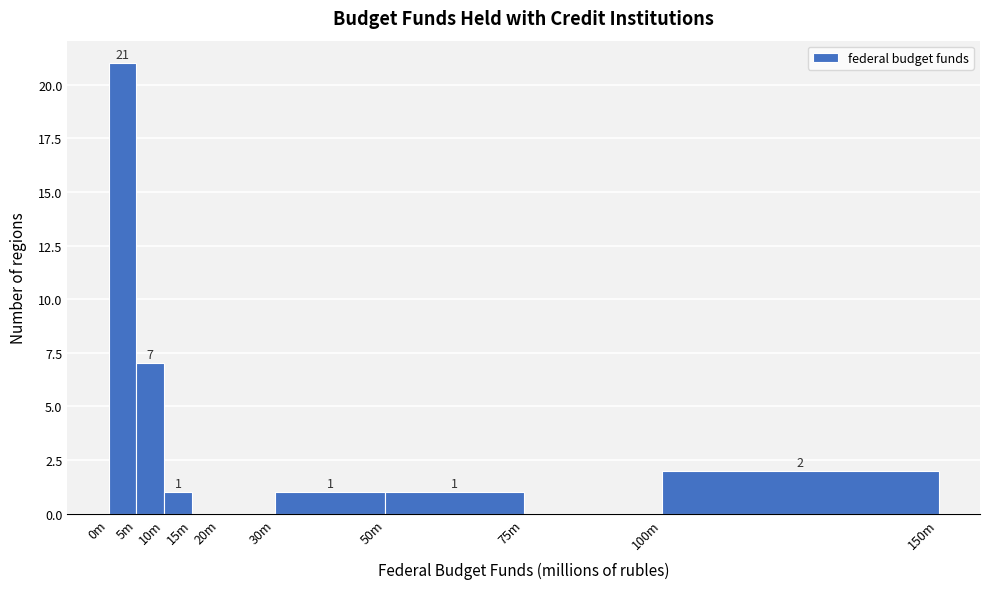

Reading right to left, list all the values displayed in this chart.

100m=2	75m=0	50m=1	30m=1	20m=0	15m=0	10m=1	5m=7	0m=21